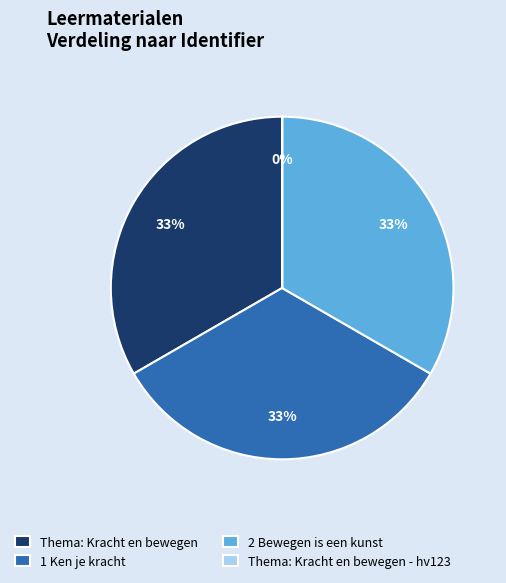

True or false: 2 Bewegen is een kunst accounts for 33% of the total.

True